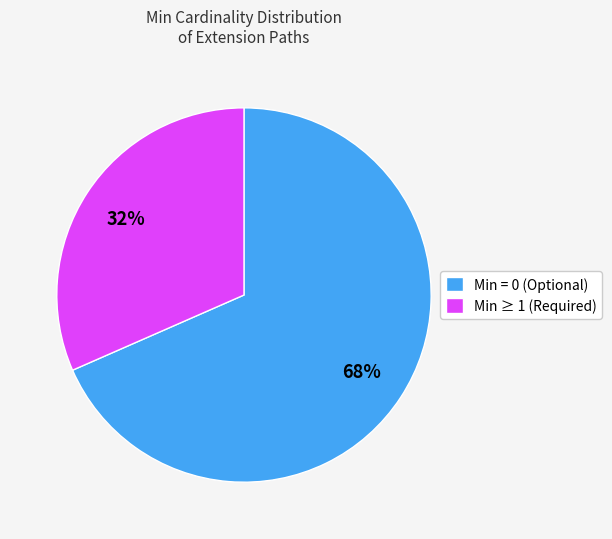

Do Min = 0 (Optional) and Min ≥ 1 (Required) together represent more than half of the pie?

Yes